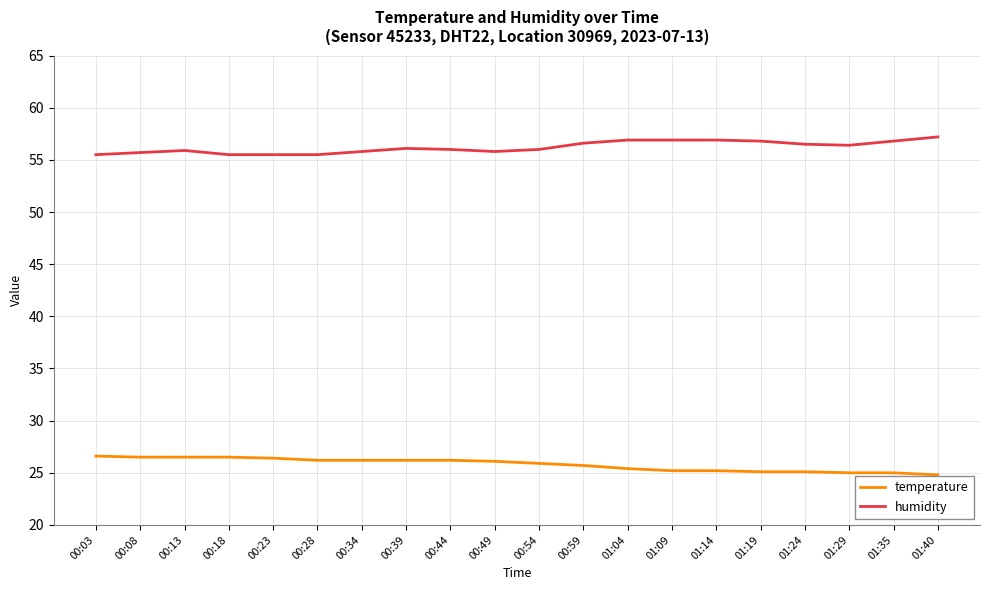

The value of humidity at 01:04 is 56.9. True or false?

True